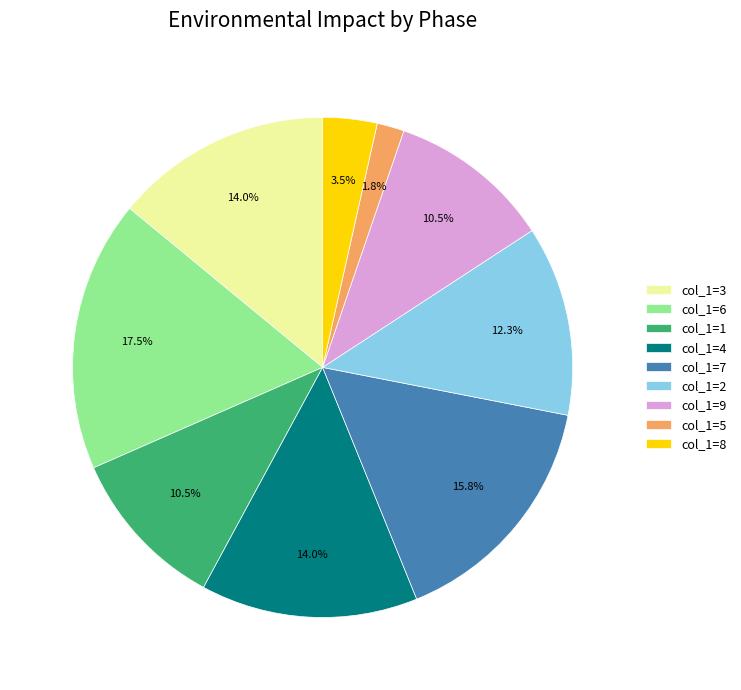

Which has a higher value, col_1=9 or col_1=3?

col_1=3